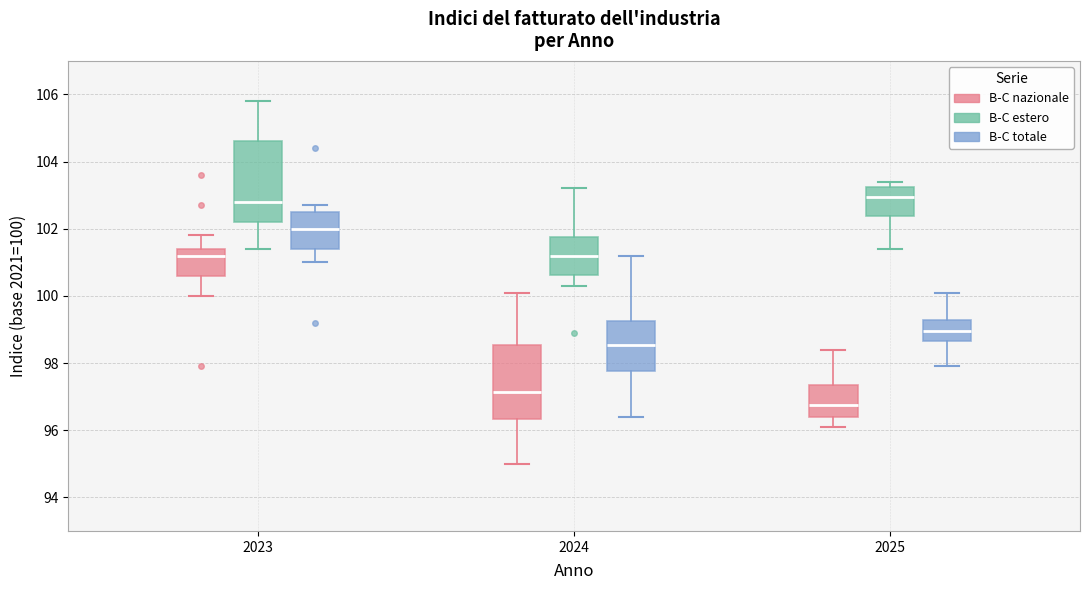

Which box has the lowest median line?

2025 (B-C nazionale)